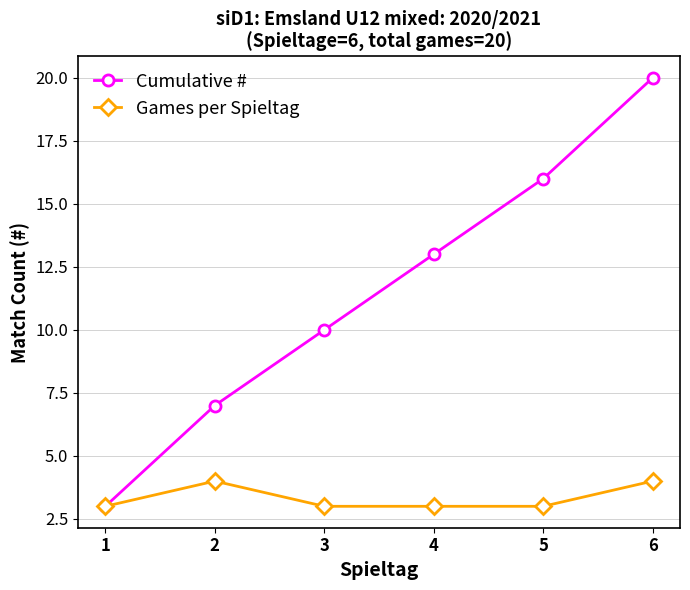

How many values in the Cumulative # series are below 13?

3